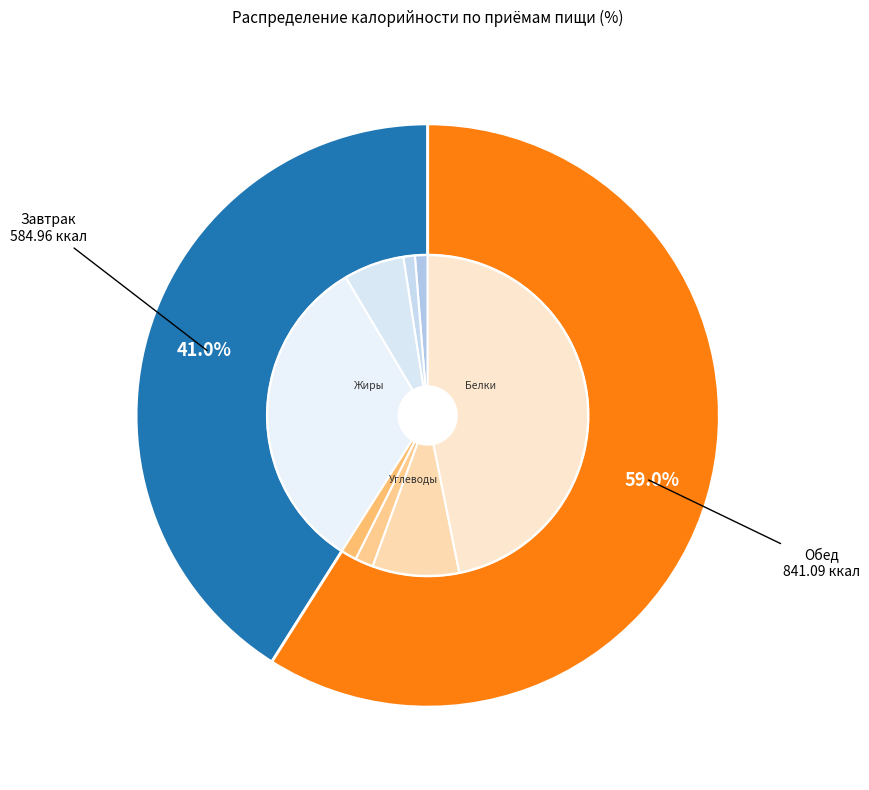

To the nearest percent, what is the combined percentage of Завтрак and Обед?

100%